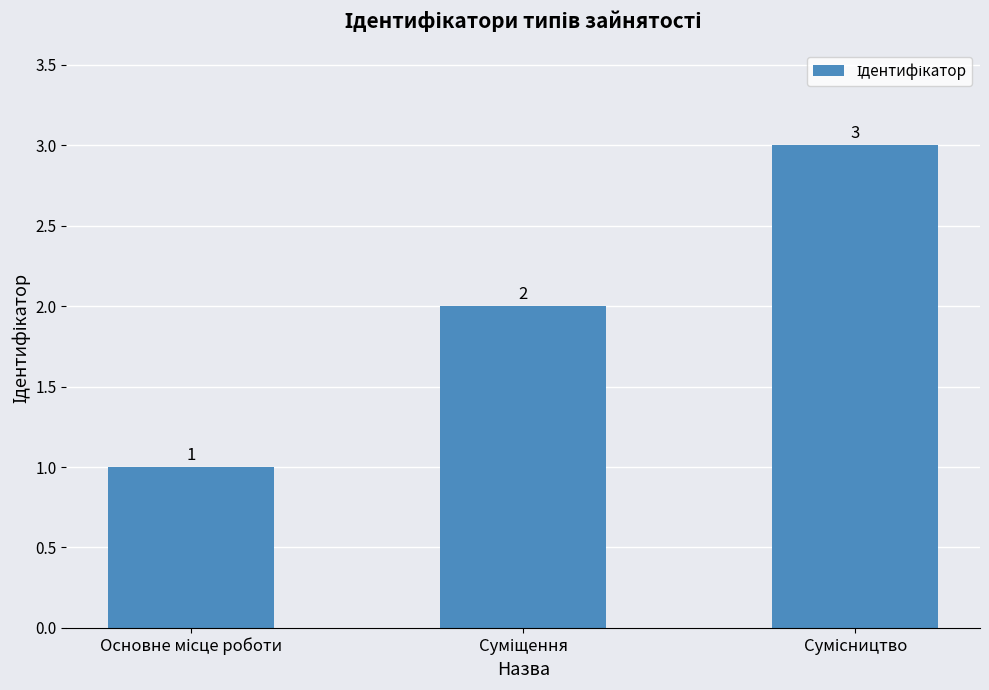

Reading right to left, list all the values displayed in this chart.

3	2	1